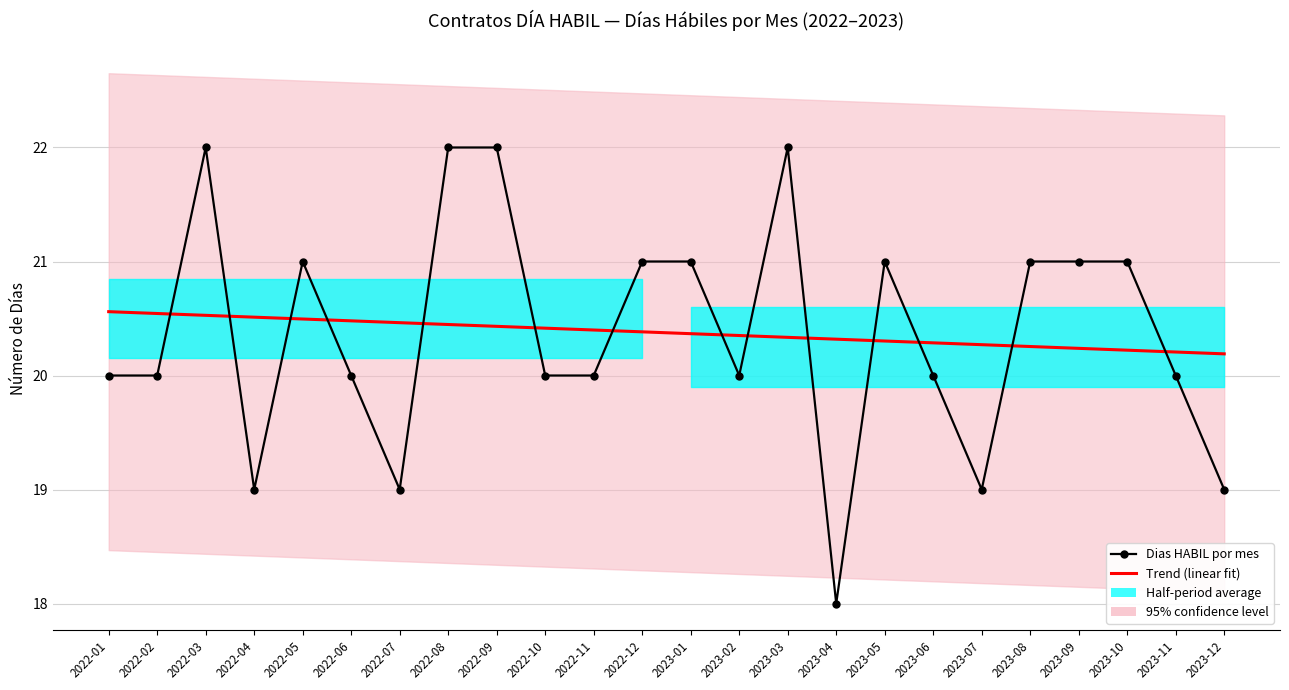

Count the Trend (linear fit) values in the range 20 to 21.

24